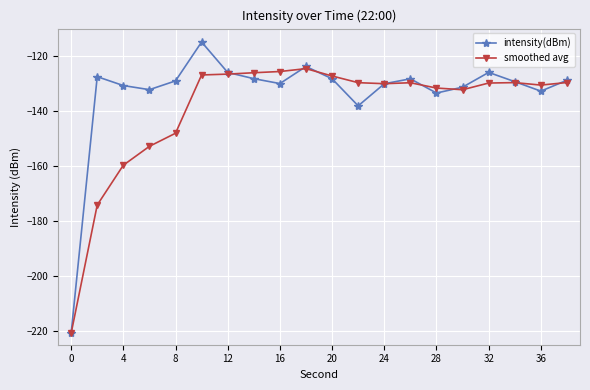

True or false: intensity(dBm) has more than 2 interior local peaks.

True